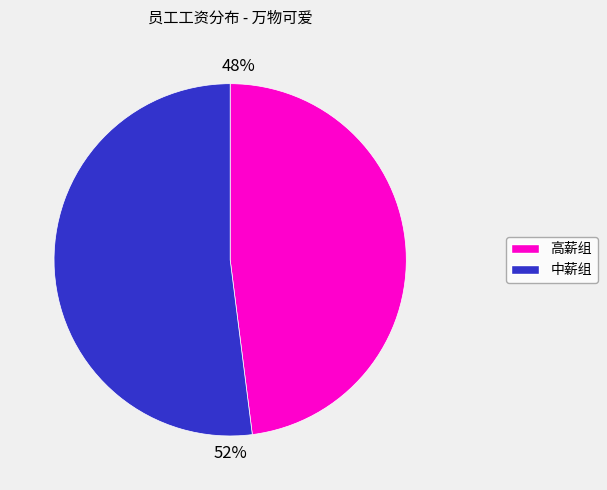

How many segments does this pie chart have?

2